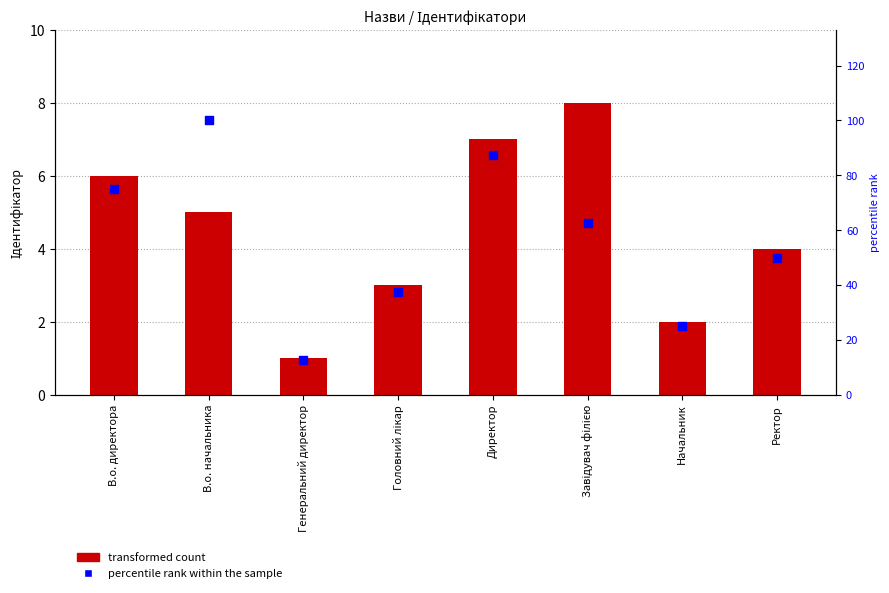

At how many categories does at least one series exceed 68?

3